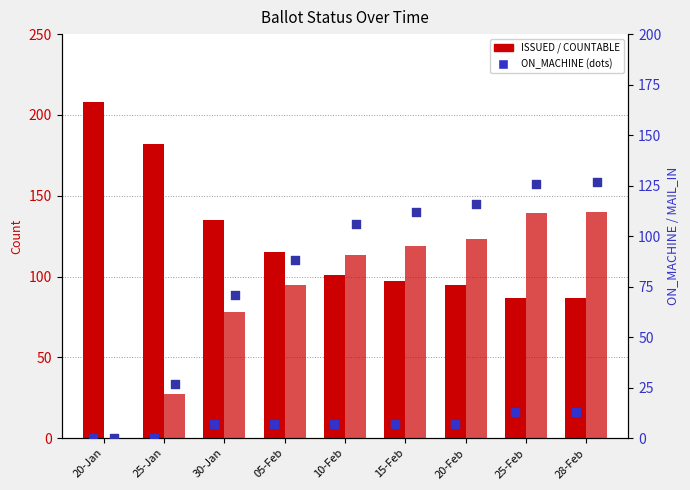

At how many categories does at least one series exceed 110?

9